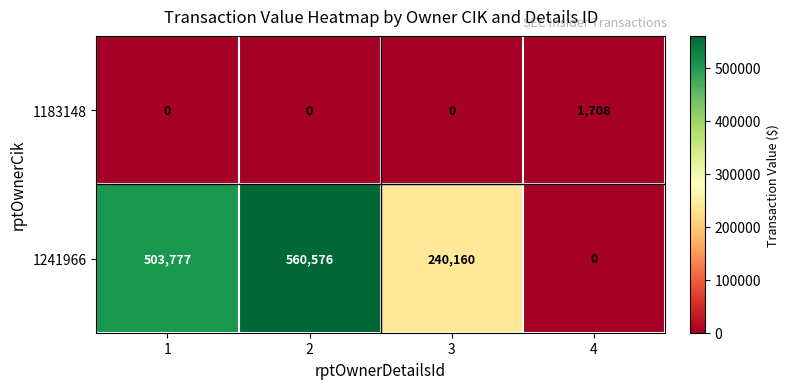

Between 1 and 3, which series saw the biggest shift?

1241966